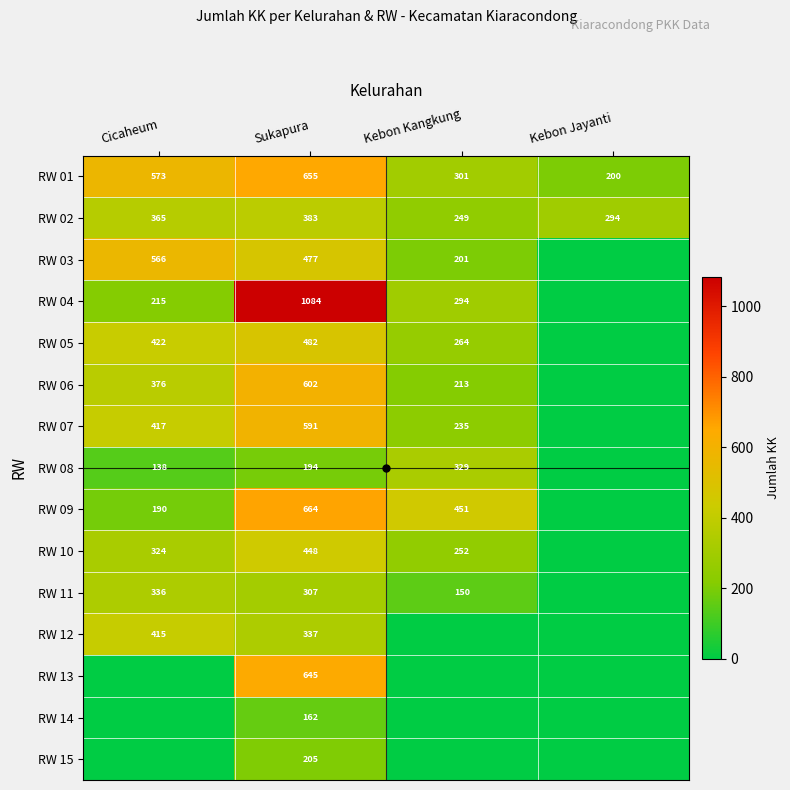

Rank the series at Sukapura from highest to lowest value.

RW 04, RW 09, RW 01, RW 13, RW 06, RW 07, RW 05, RW 03, RW 10, RW 02, RW 12, RW 11, RW 15, RW 08, RW 14